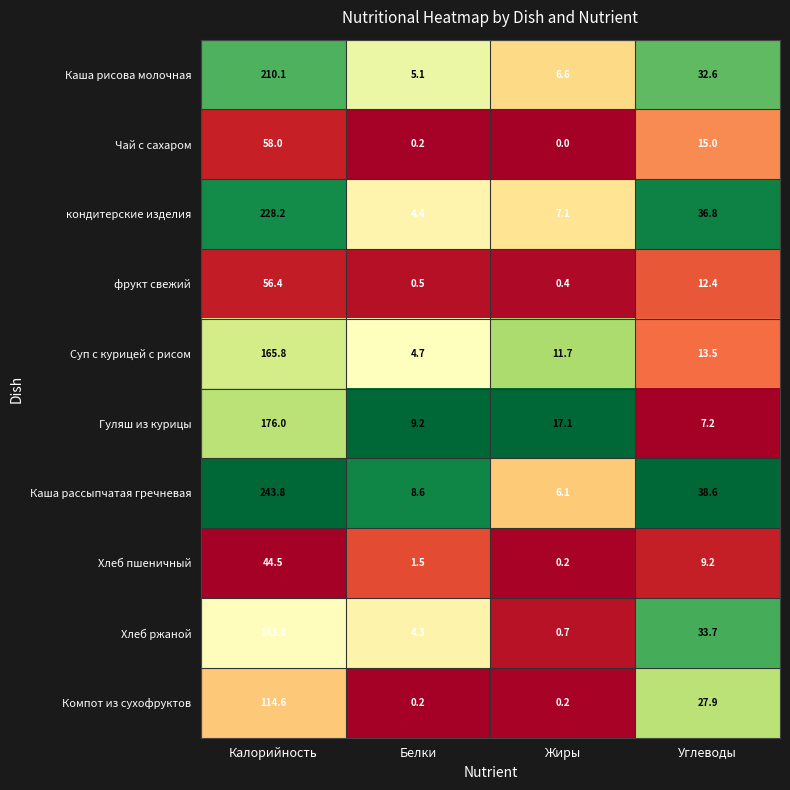

Which series has the largest total across all categories?

Каша рассыпчатая гречневая